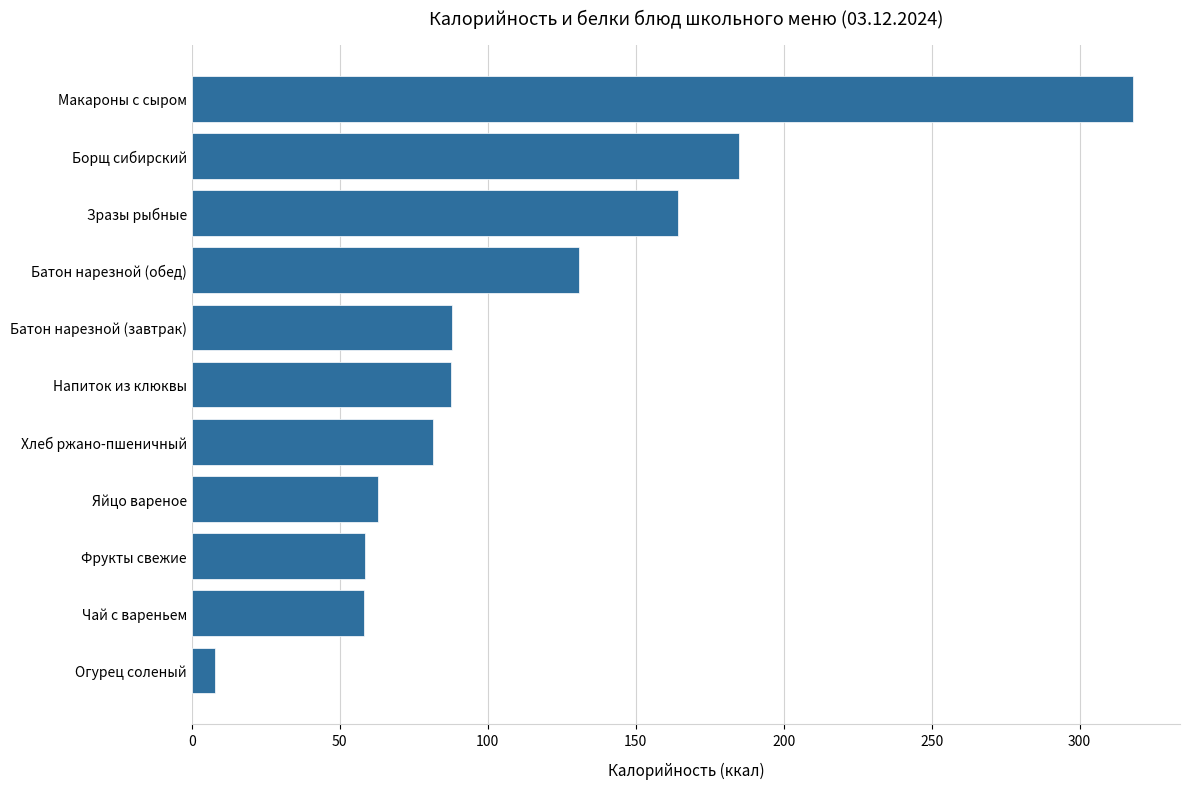

What is the smallest value displayed?

7.8